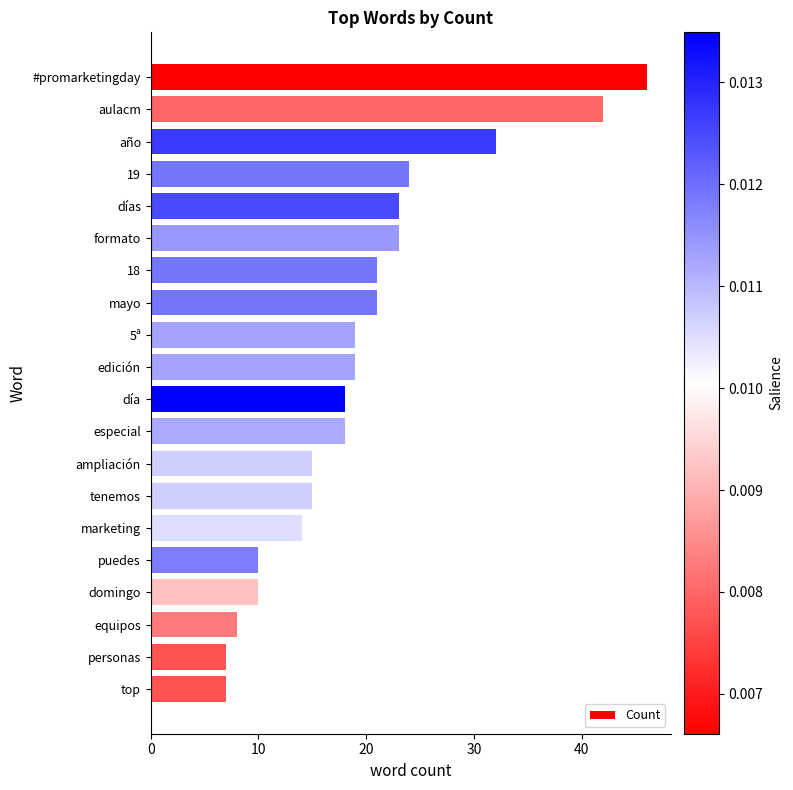

What is the average value?

20